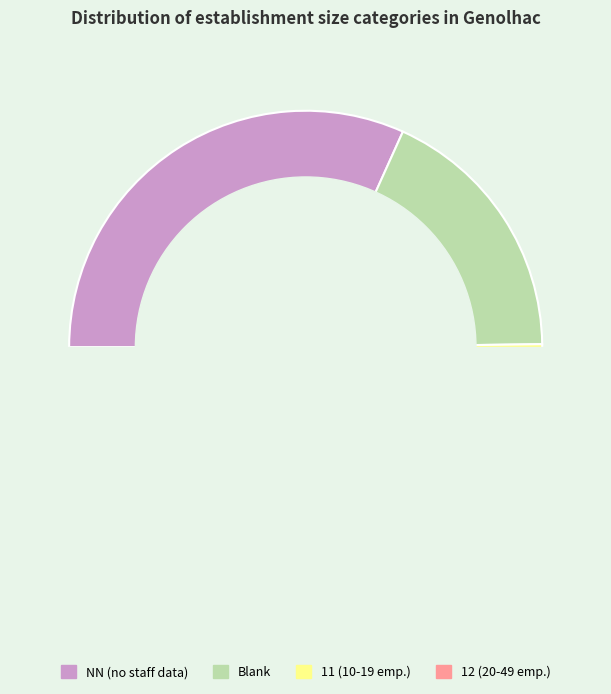

What is the largest slice in the pie chart?

NN